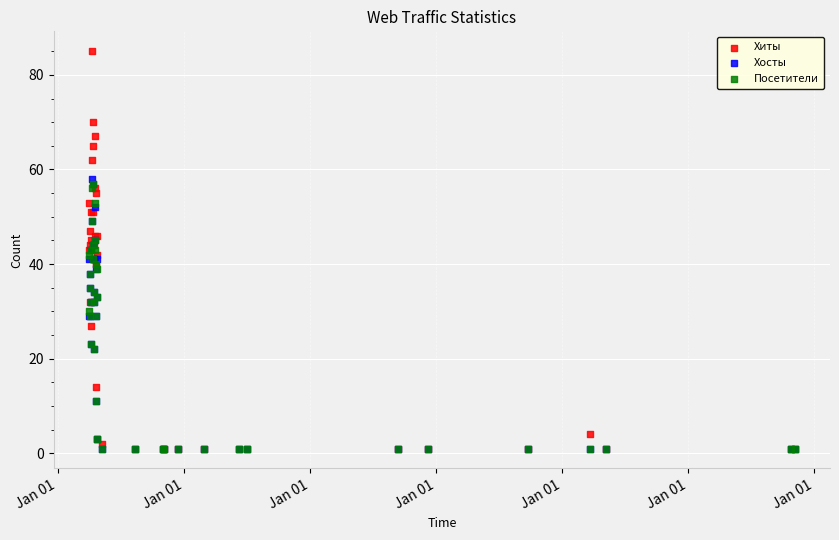

Which series has the largest Y range (max minus min)?

Хиты